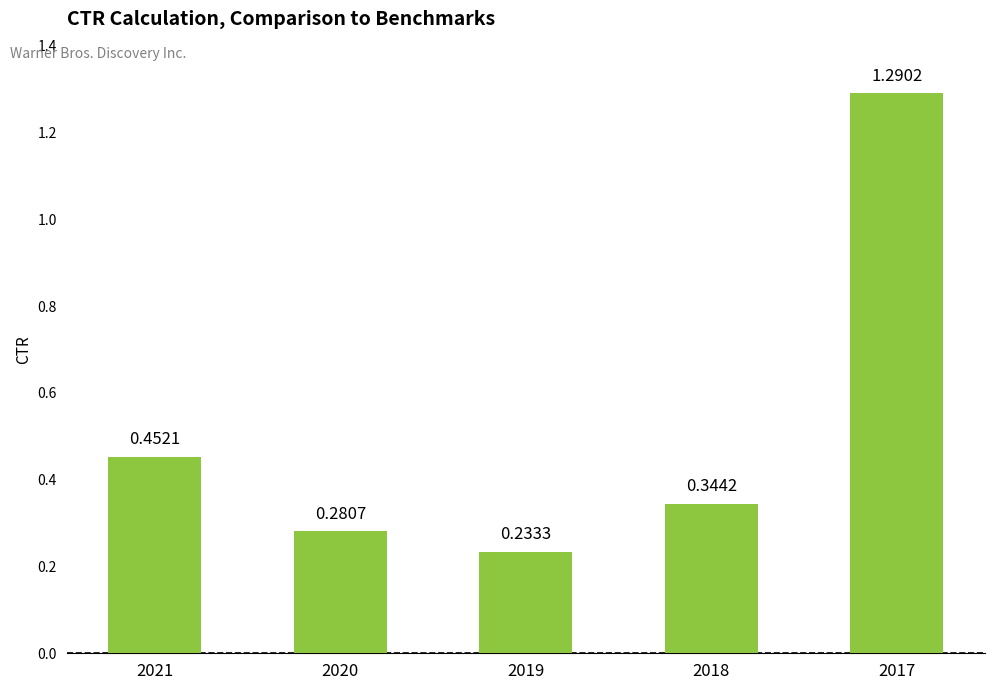

Count the values in the range 0 to 1.

4